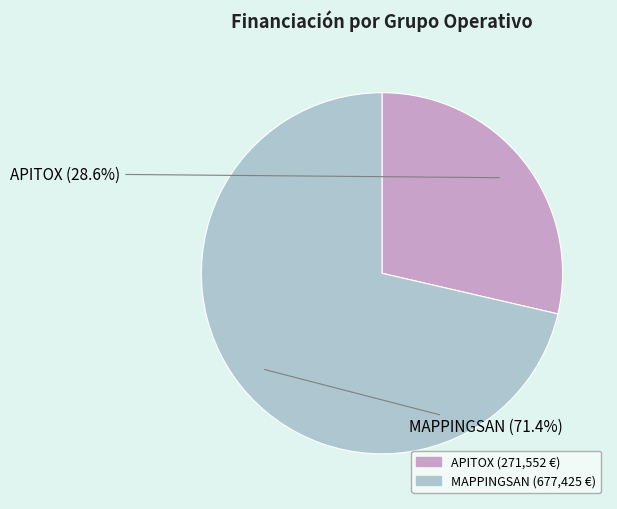

Rank the categories by value from lowest to highest.

APITOX, MAPPINGSAN